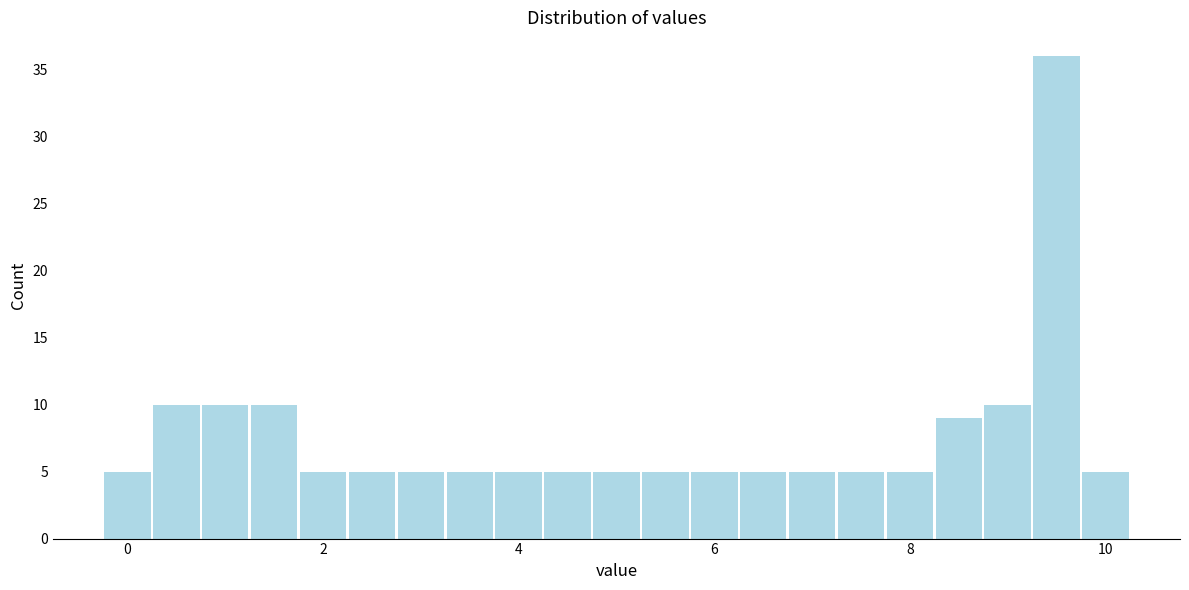

Read against the x-axis, roughly where is the centre of the tallest bar?

9.6